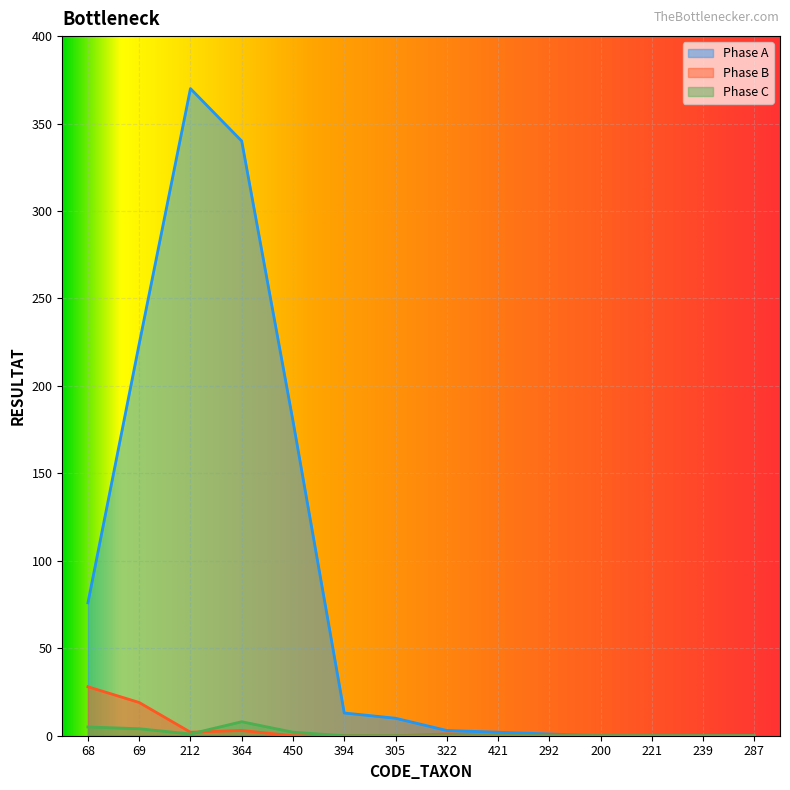

At which category is the sum across all series the highest?

212